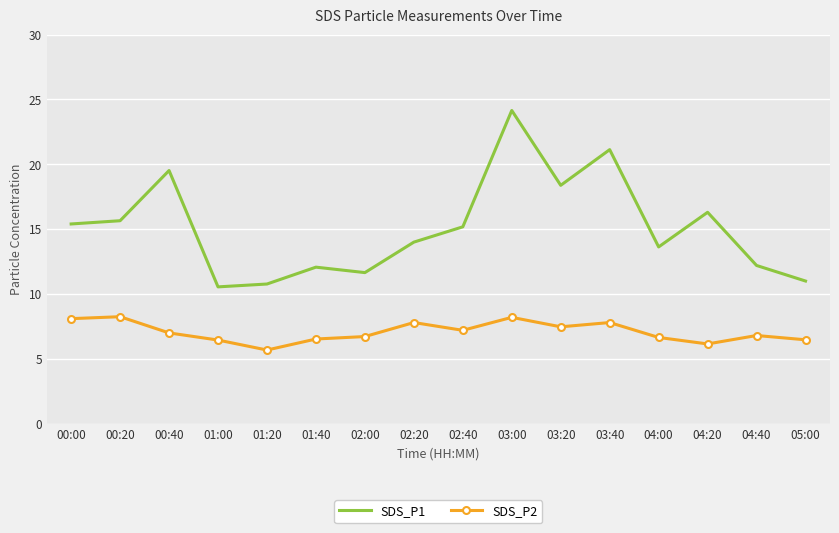

What is the sum of all SDS_P2 values?

113.3